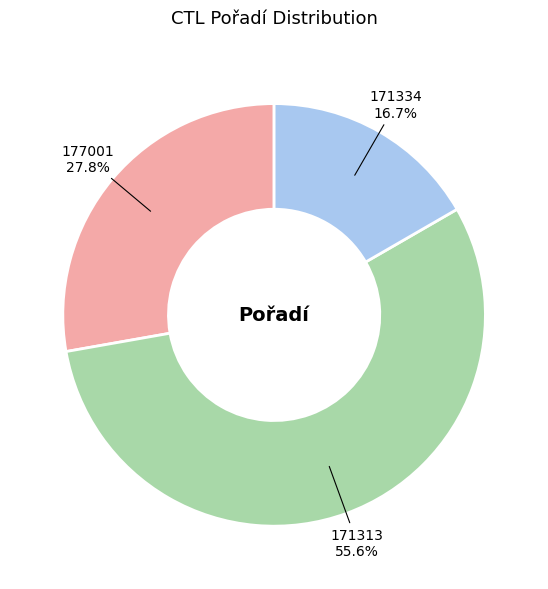

Which has a higher value, 171334 or 177001?

177001